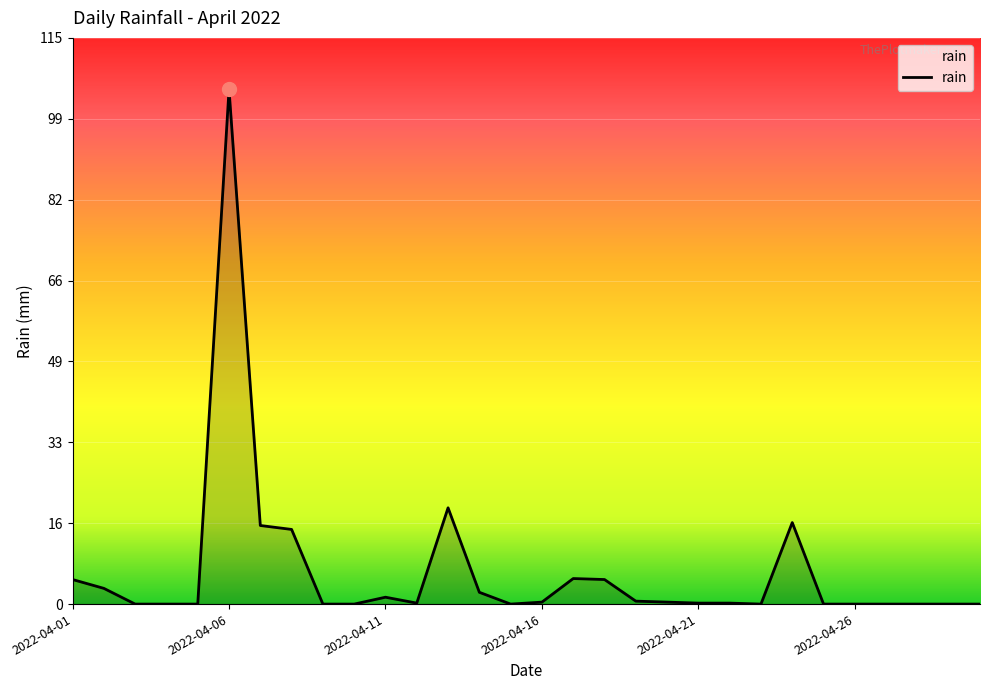

What is the sum of all values?

196.4